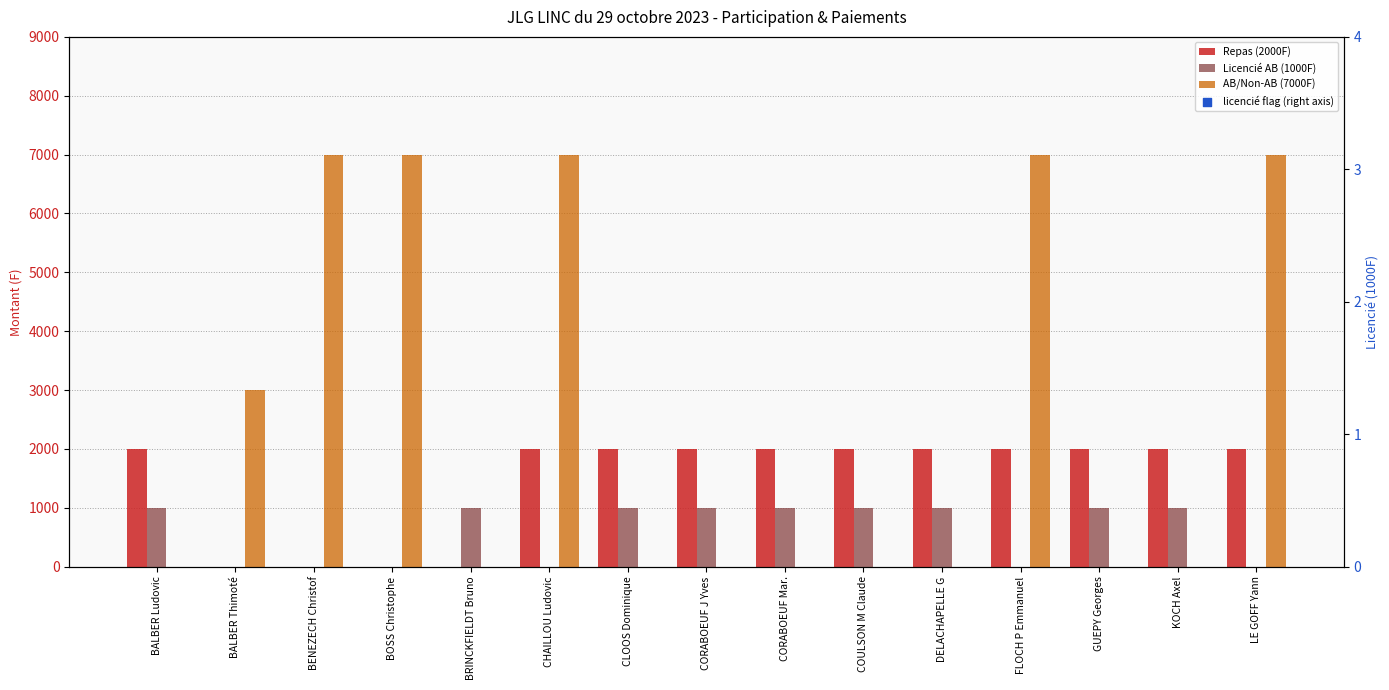

Which series has the largest total across all categories?

AB/Non-AB (7000F)